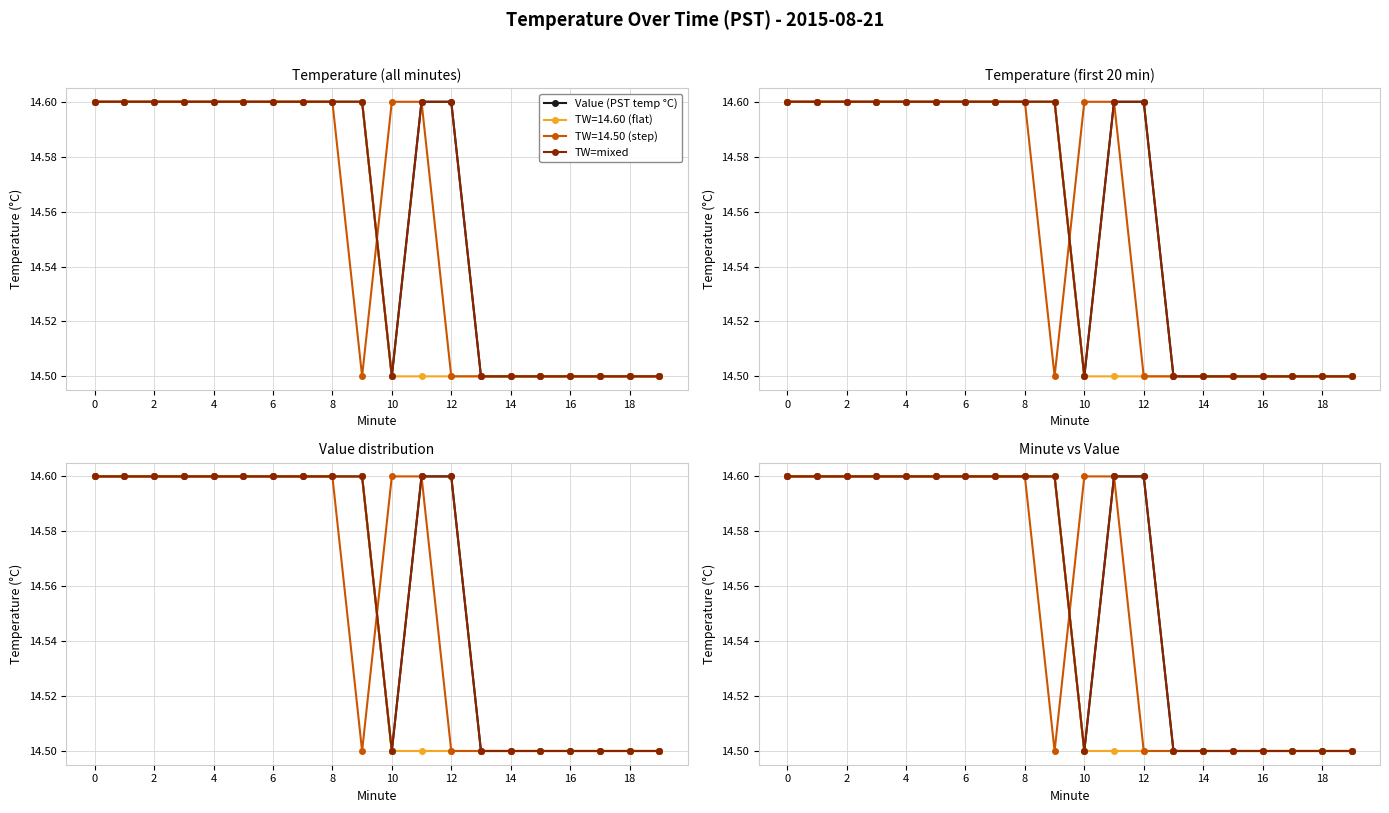

Where is TW=mixed nearest to the value 14?

10